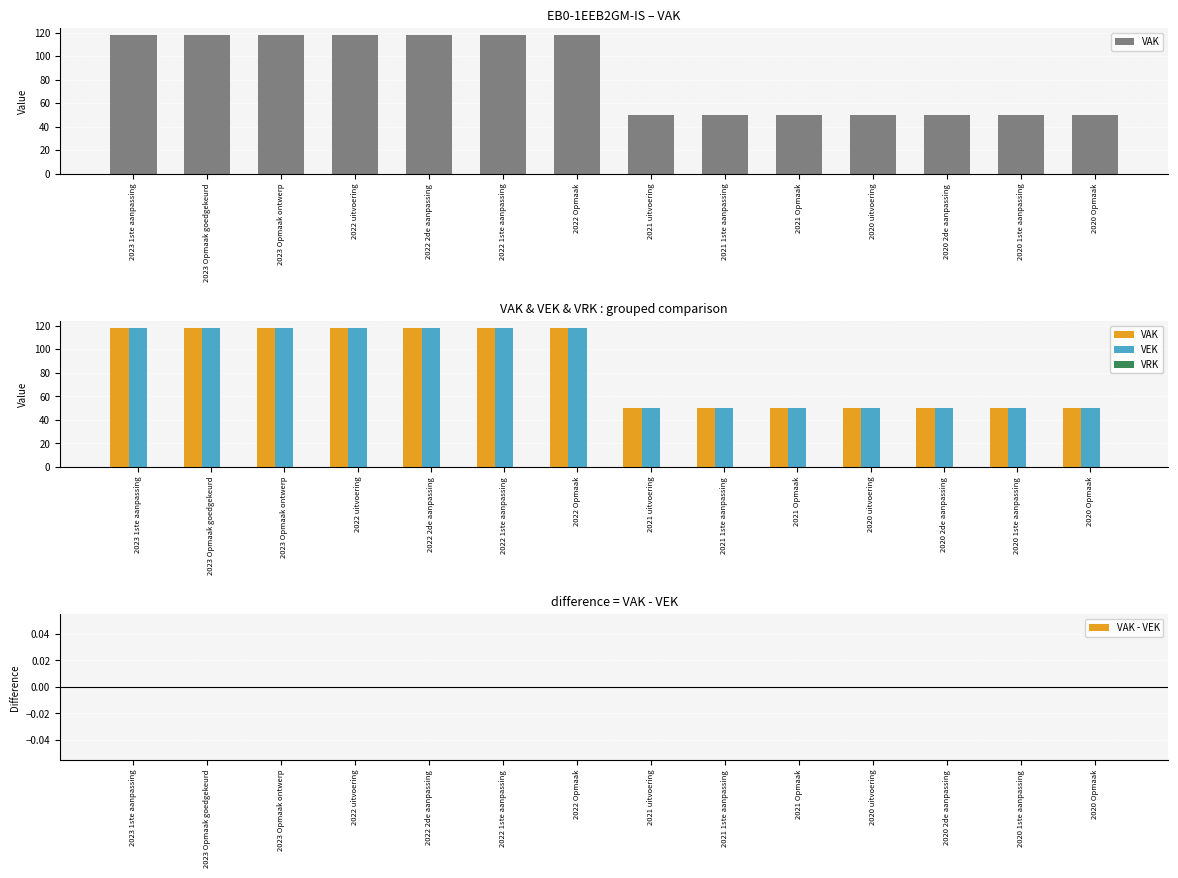

The VAK series shows 50 at 2020 2de aanpassing. True or false?

True